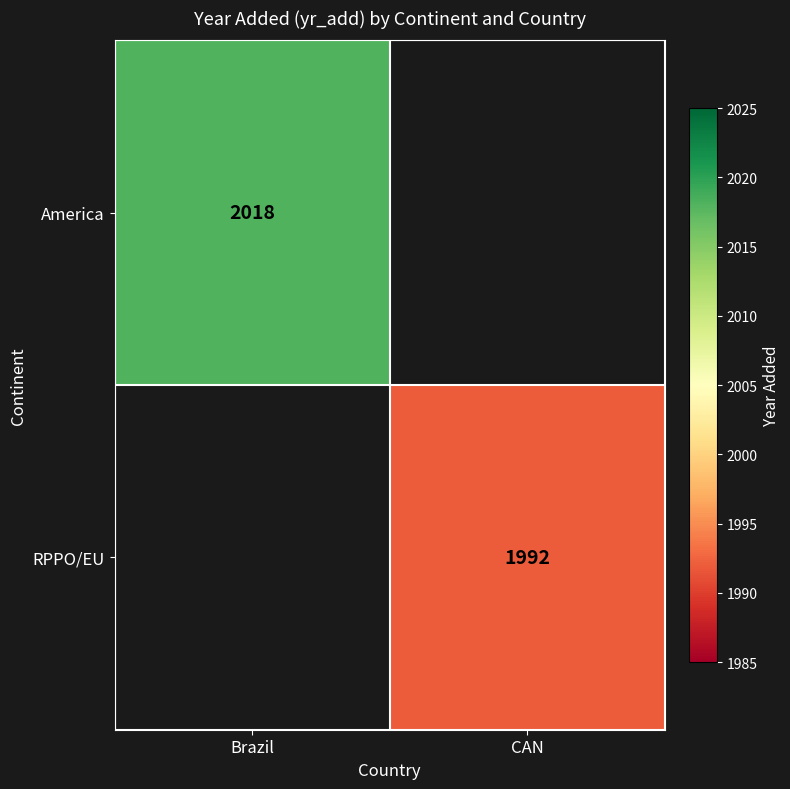

True or false: RPPO/EU has a value of 1992 at CAN.

True